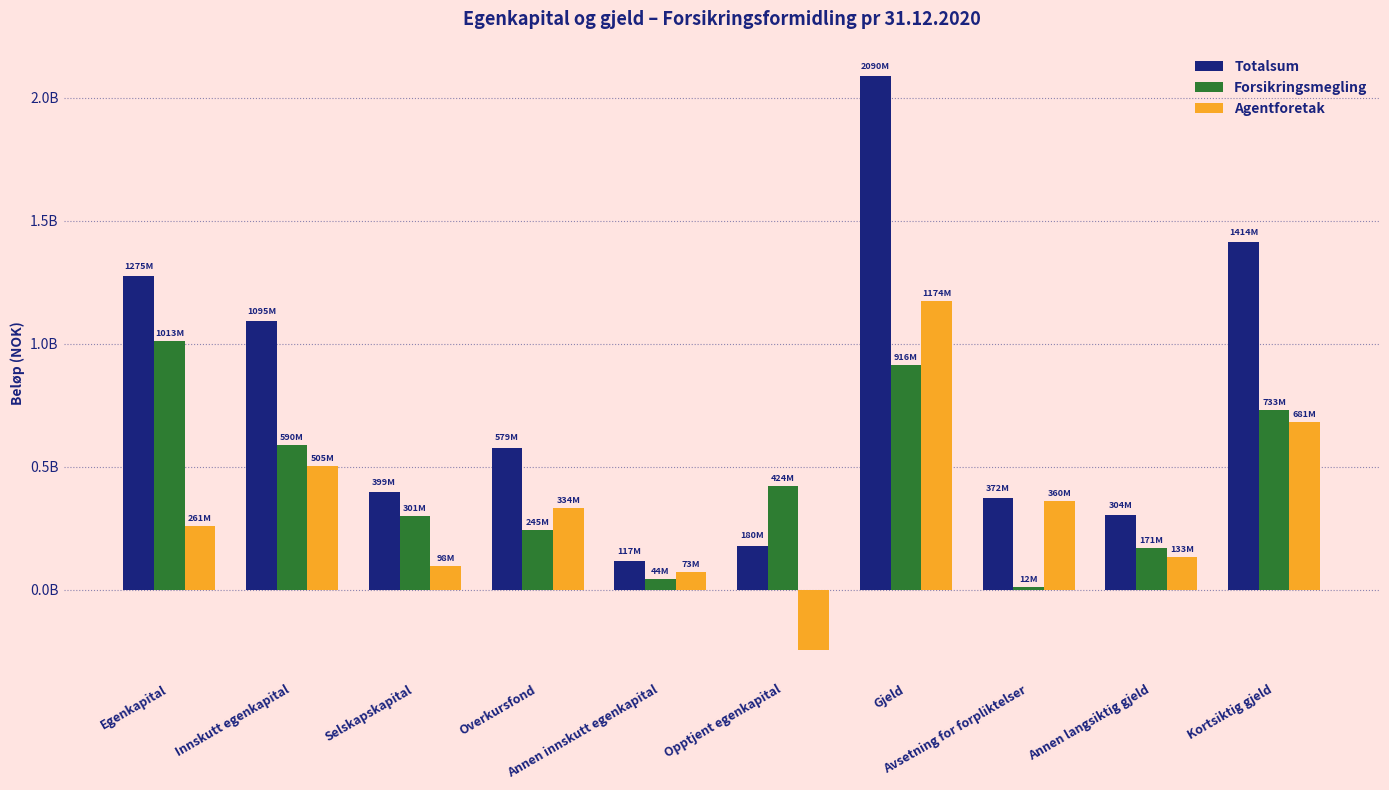

List the series in order of their peak value, lowest first.

Forsikringsmegling, Agentforetak, Totalsum